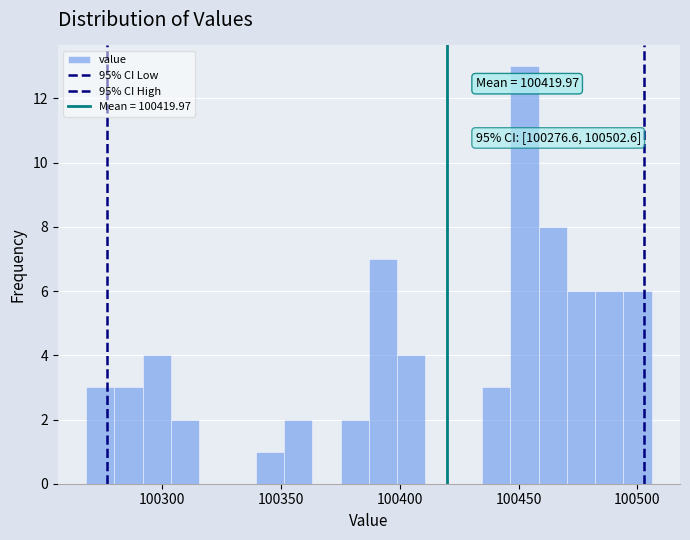

Around what value on the x-axis is the tallest bar? Give the approximate position of its centre, as read against the axis.

100450